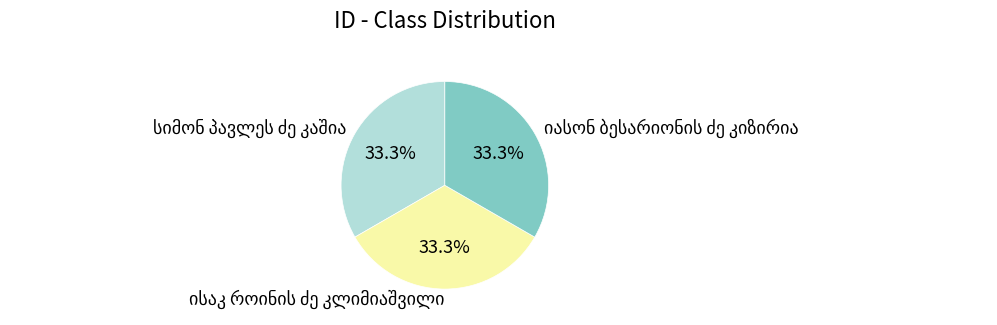

Is there any slice that represents more than half of the pie?

No